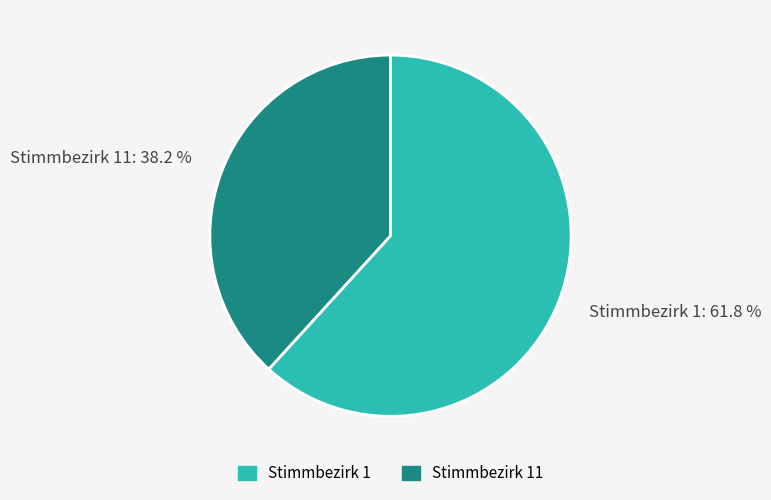

What portion of the pie excludes Stimmbezirk 11?

61.8%